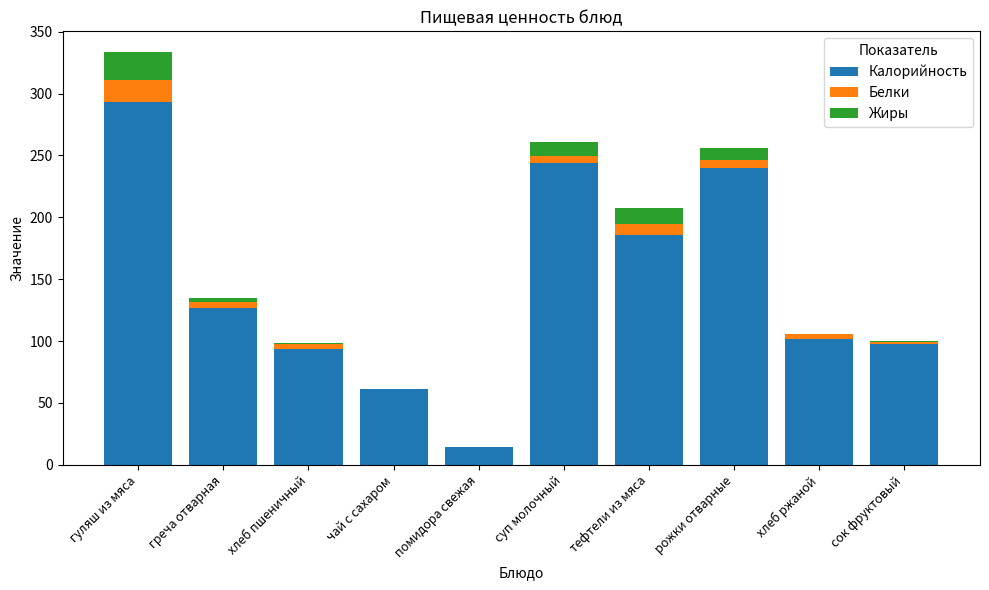

Is it true that Калорийность equals 186.0 at тефтели из мяса?

True